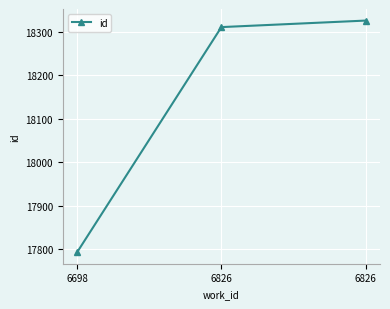

The value at 6698 is 17793. True or false?

True